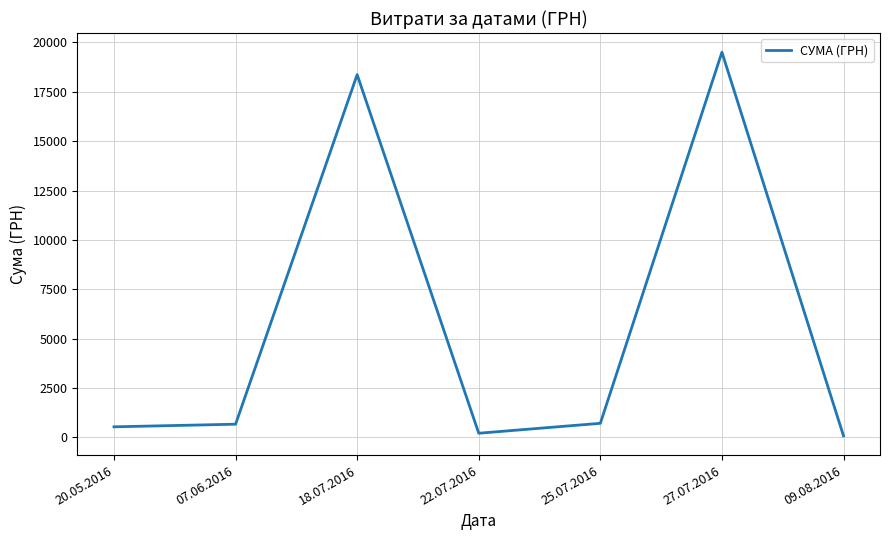

What is the difference between the maximum and minimum values?

19427.6